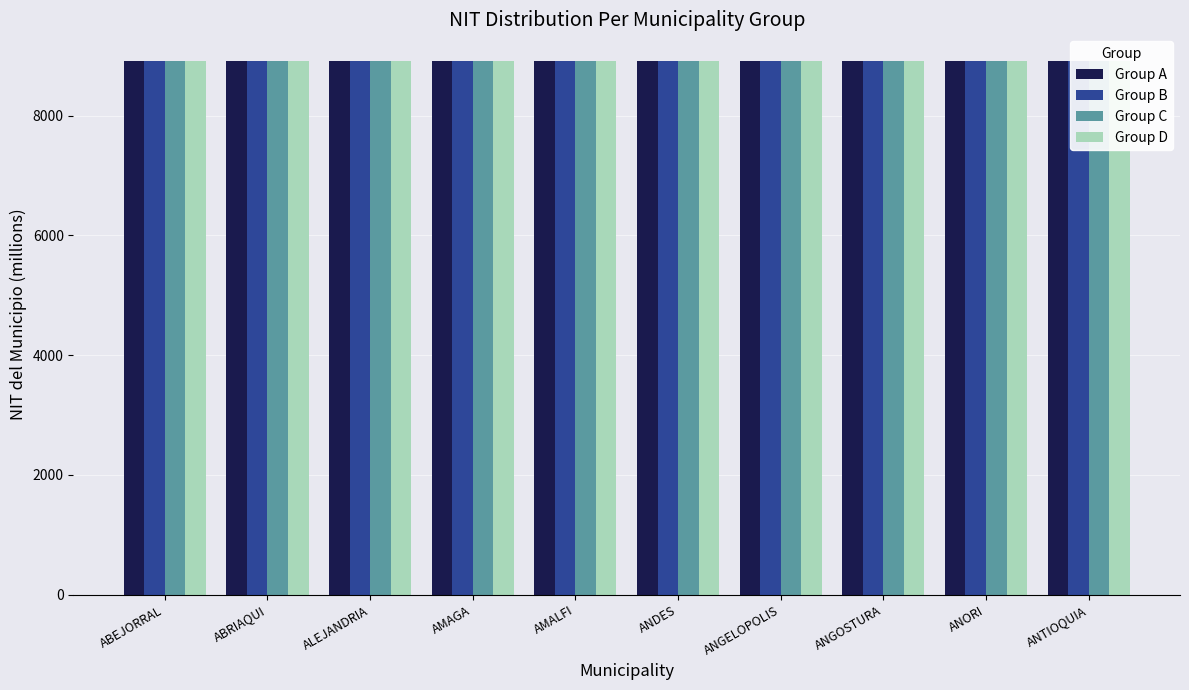

How many data points does each series have?

10